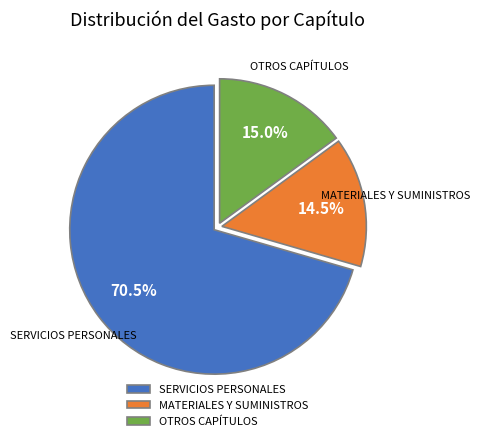

Which has a higher value, SERVICIOS PERSONALES or MATERIALES Y SUMINISTROS?

SERVICIOS PERSONALES